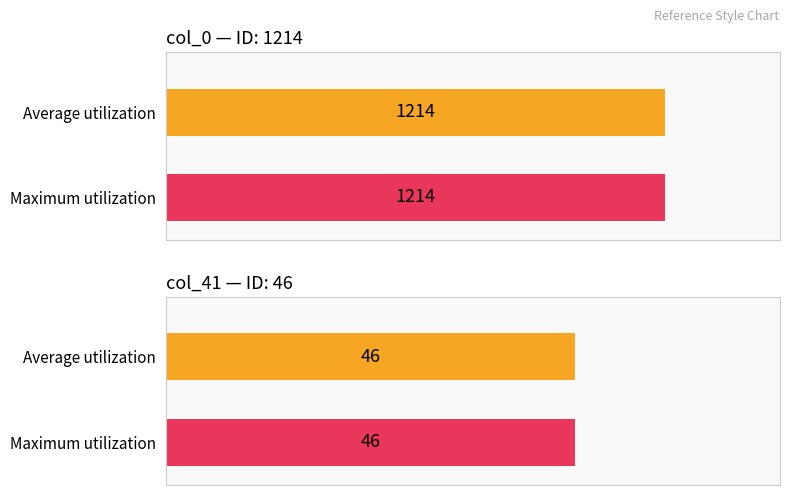

Which series has the largest total across all categories?

Average utilization